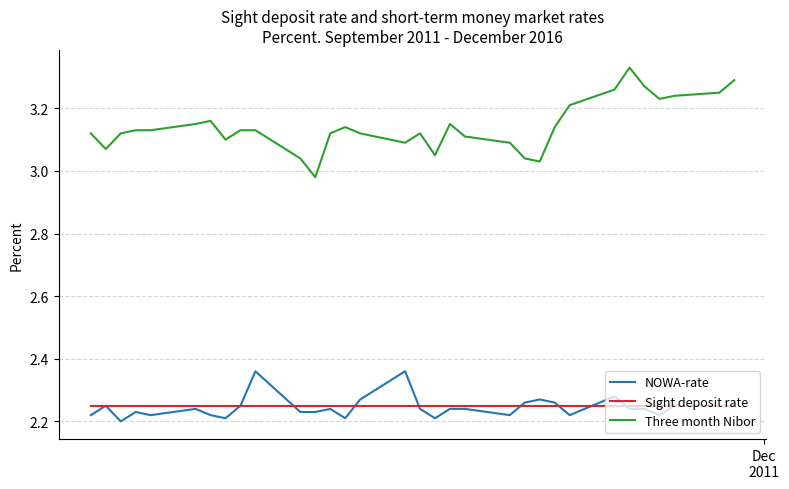

Which series has the widest spread of values?

Three month Nibor